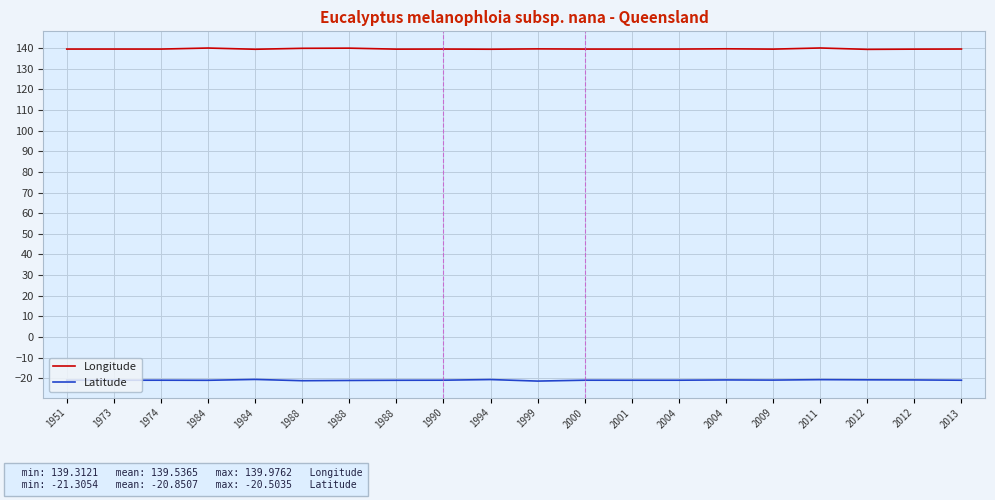

What is the difference between the maximum and minimum values in the Longitude series?

0.7